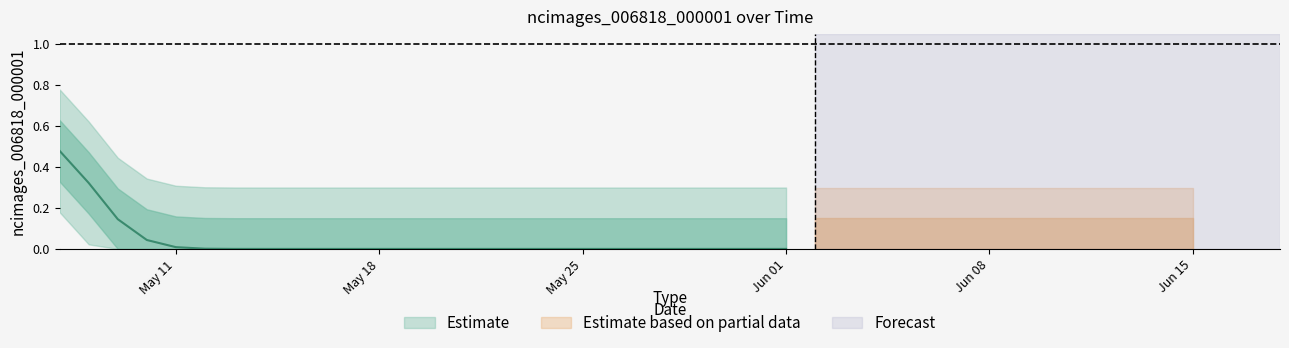

Is it true that the value at 2020-06-04 is -1?

False